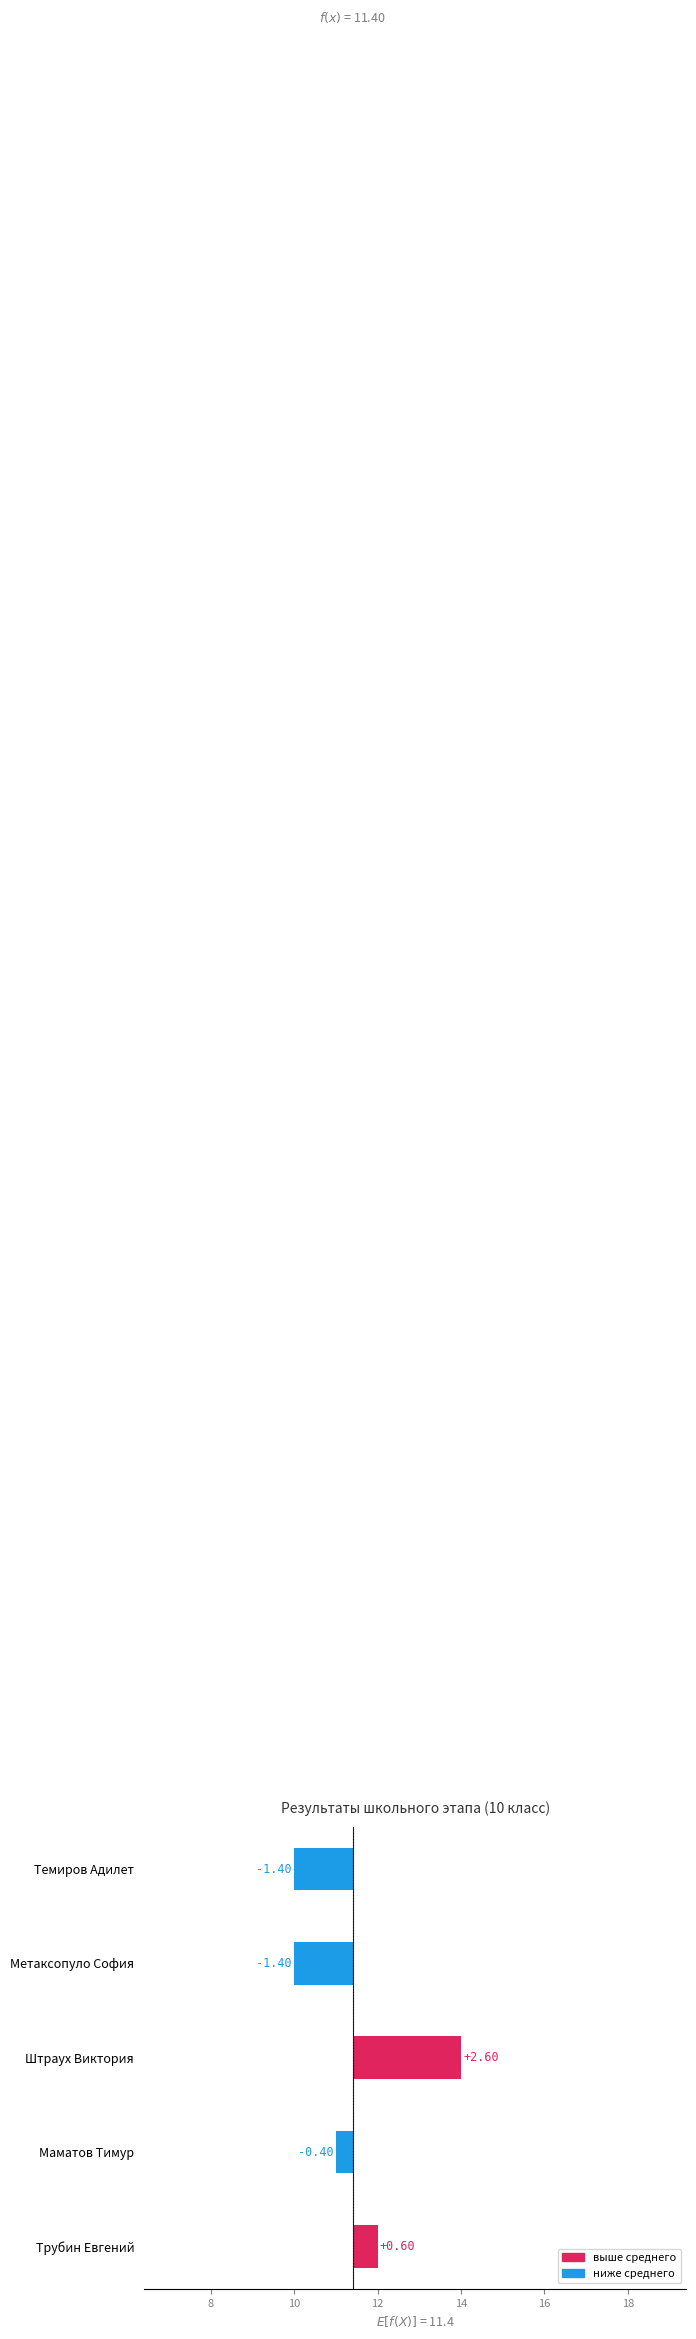

What is the maximum value shown in the chart?

2.6